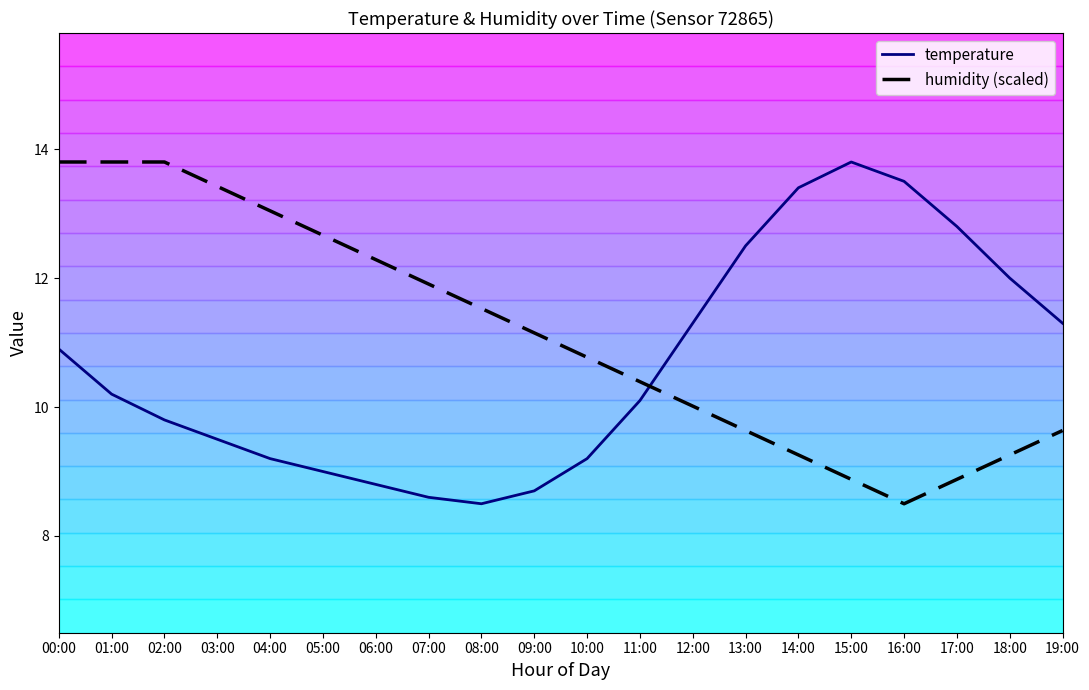

List the labels in order of temperature value, smallest first.

08:00, 07:00, 09:00, 06:00, 05:00, 04:00, 10:00, 03:00, 02:00, 11:00, 01:00, 00:00, 12:00, 19:00, 18:00, 13:00, 17:00, 14:00, 16:00, 15:00